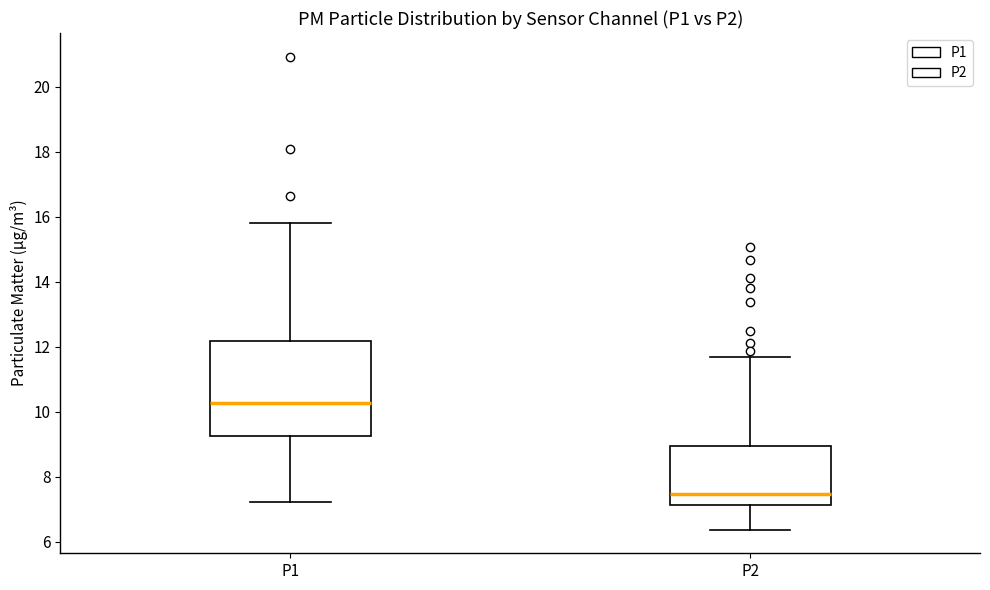

Where is the upper edge of the box for P1 on the y-axis? The values are not printed on the chart, so give them approximately, as read against the axis.

12.2